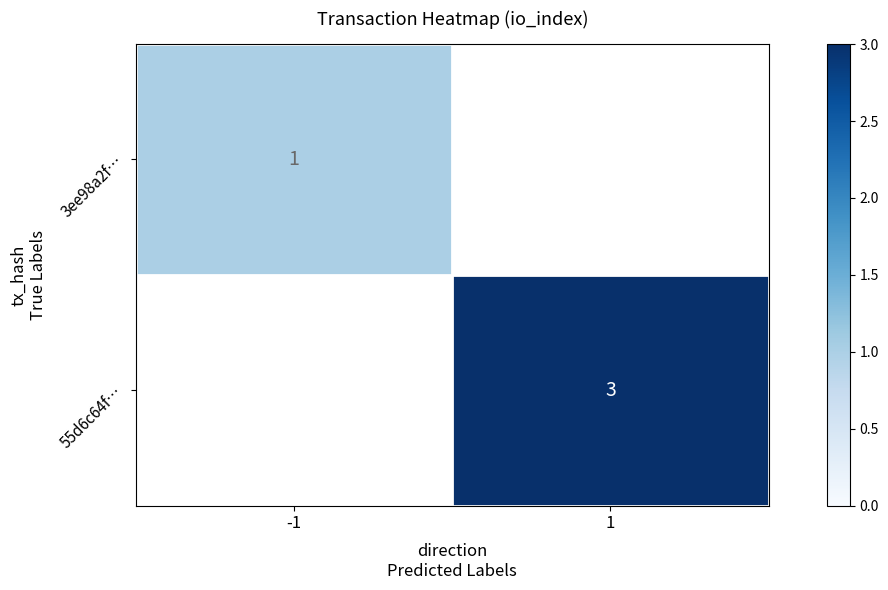

The value of 55d6c64f… at 1 is 5. True or false?

False